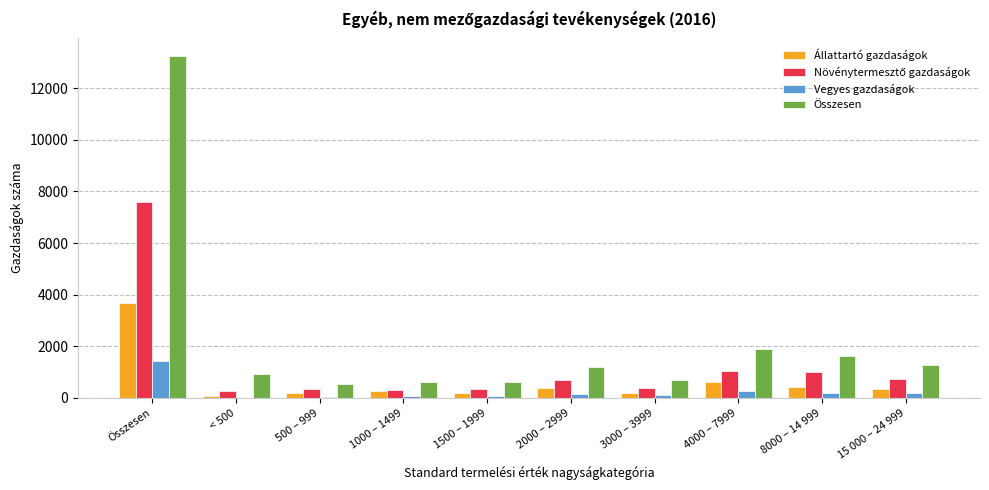

Where is Összesen nearest to the value 6902?

4000 – 7999